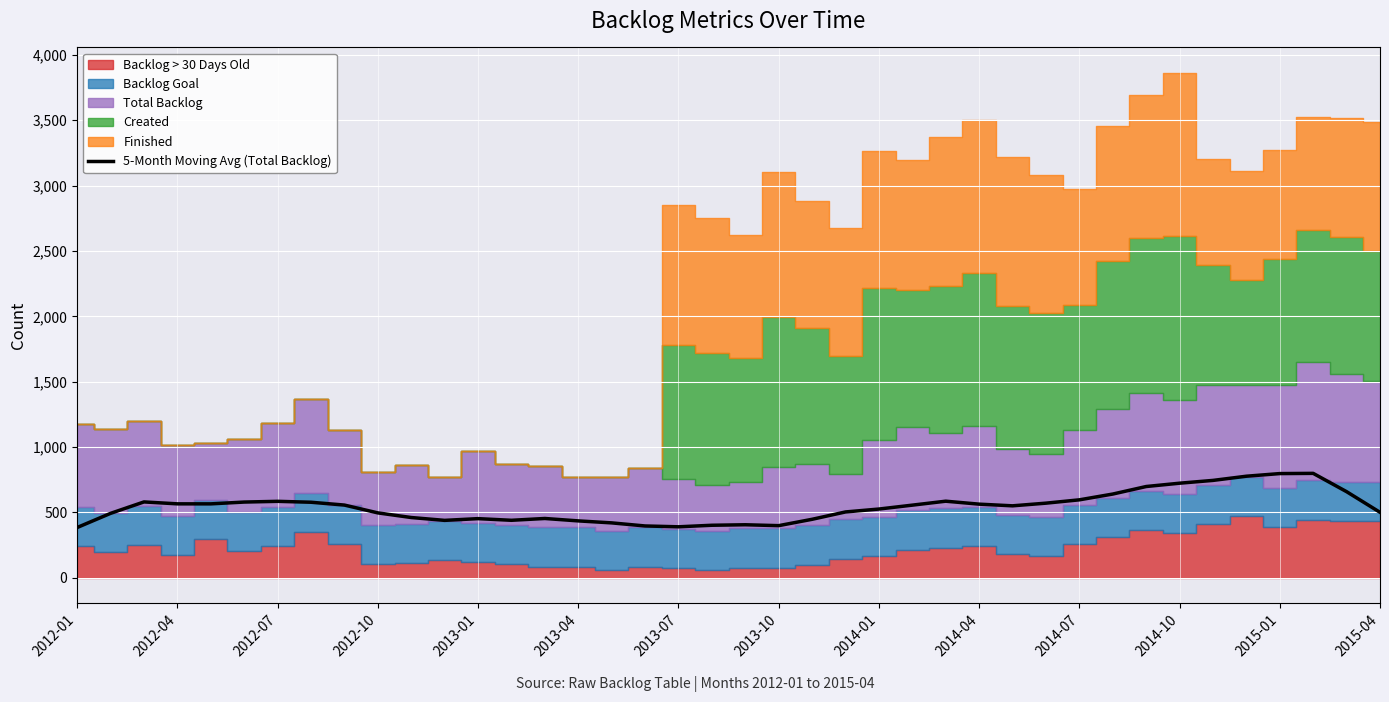

The chart shows a value of 249.5 at 34. True or false?

False